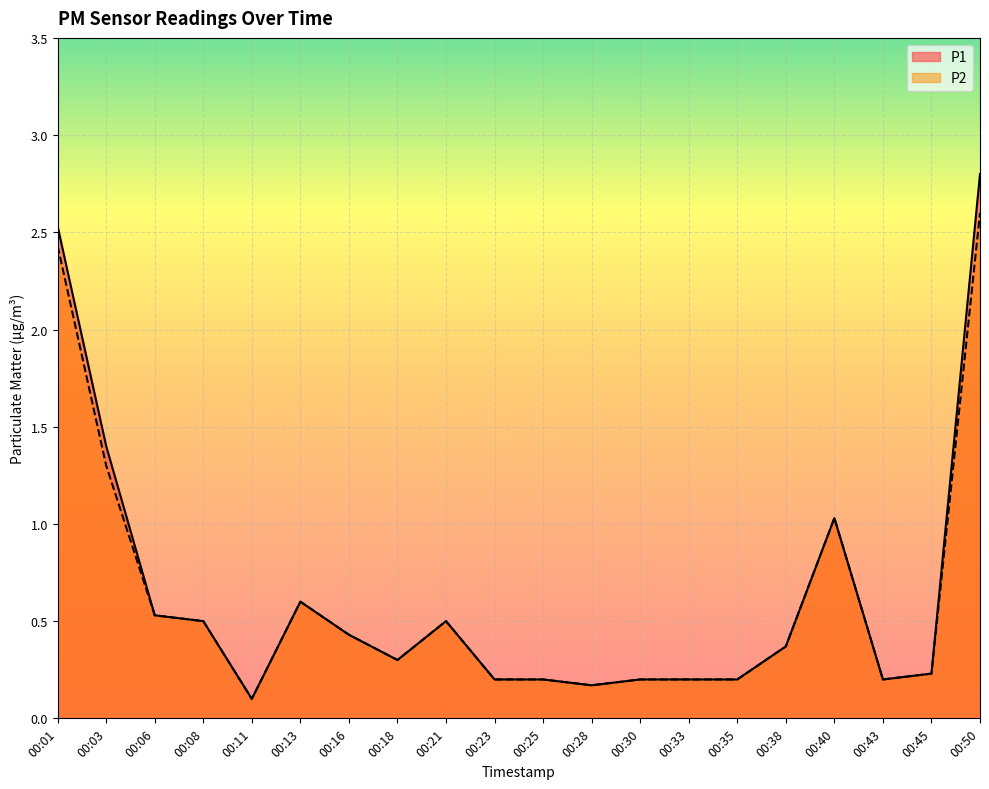

Which category has the highest value in the P2 series?

00:50